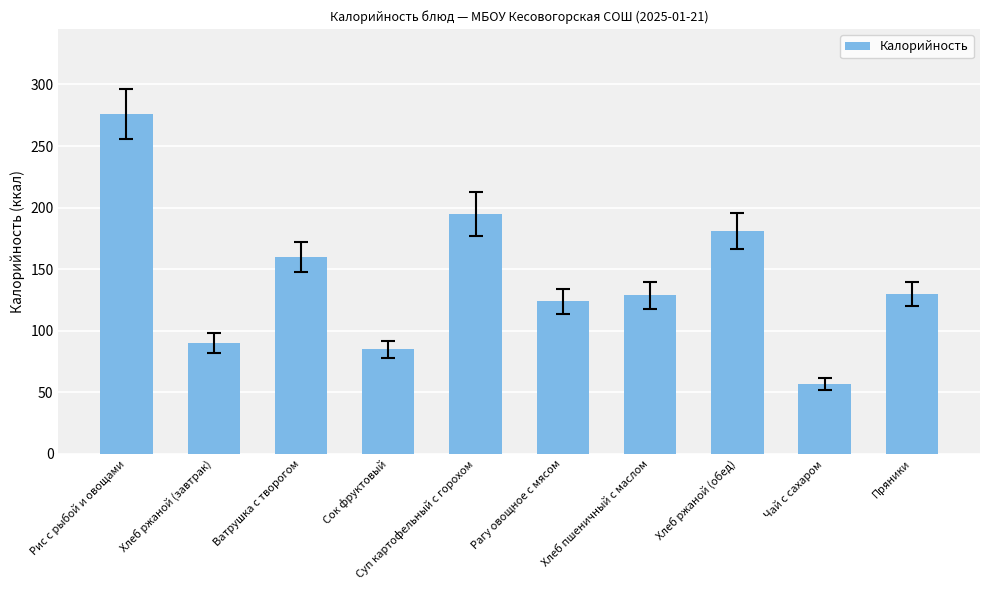

What is the label of the 7th bar from the left?

Хлеб пшеничный с маслом